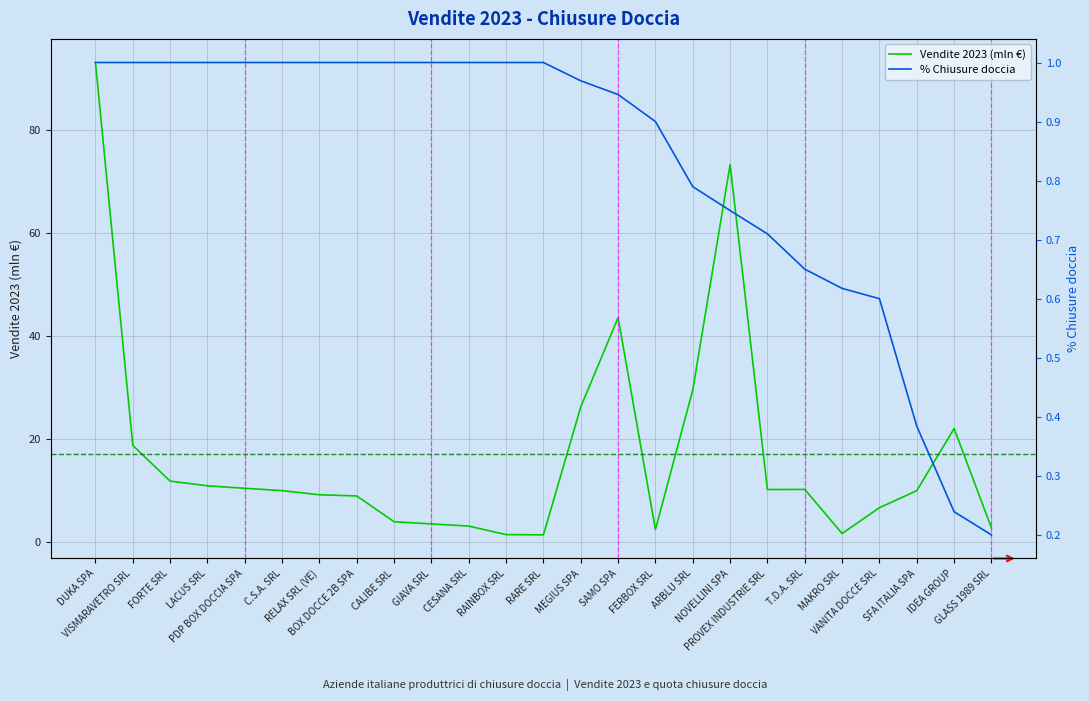

What is the difference between the maximum and second lowest values in the Vendite 2023 (mln €) series?

91.7